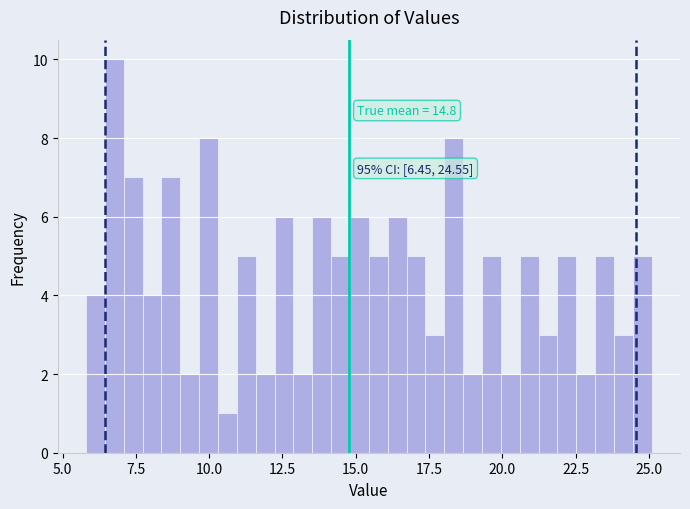

Read against the x-axis, roughly where is the centre of the tallest bar?

7.0